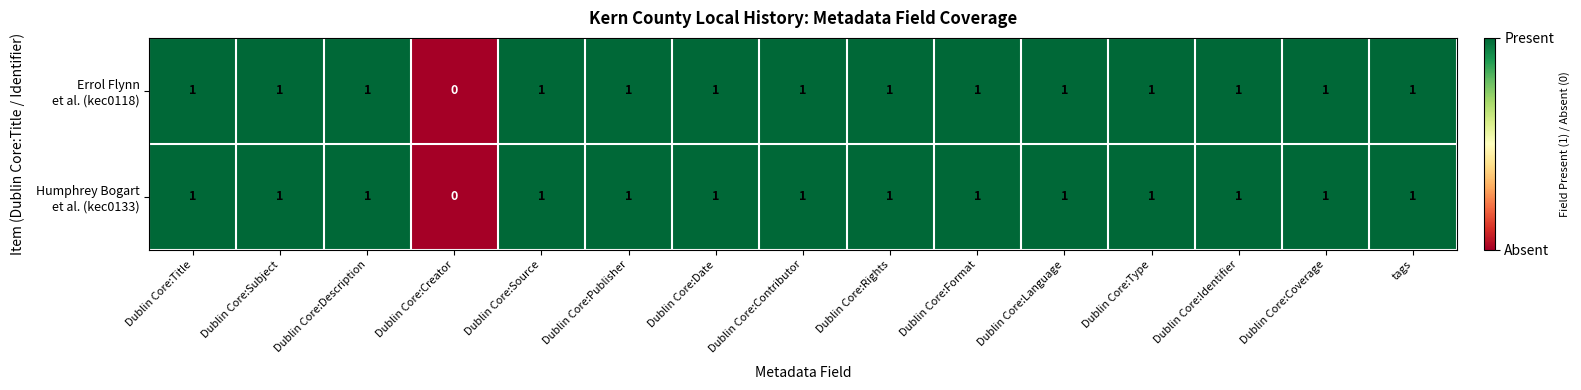

Which category has the lowest value across all series?

Dublin Core:Creator